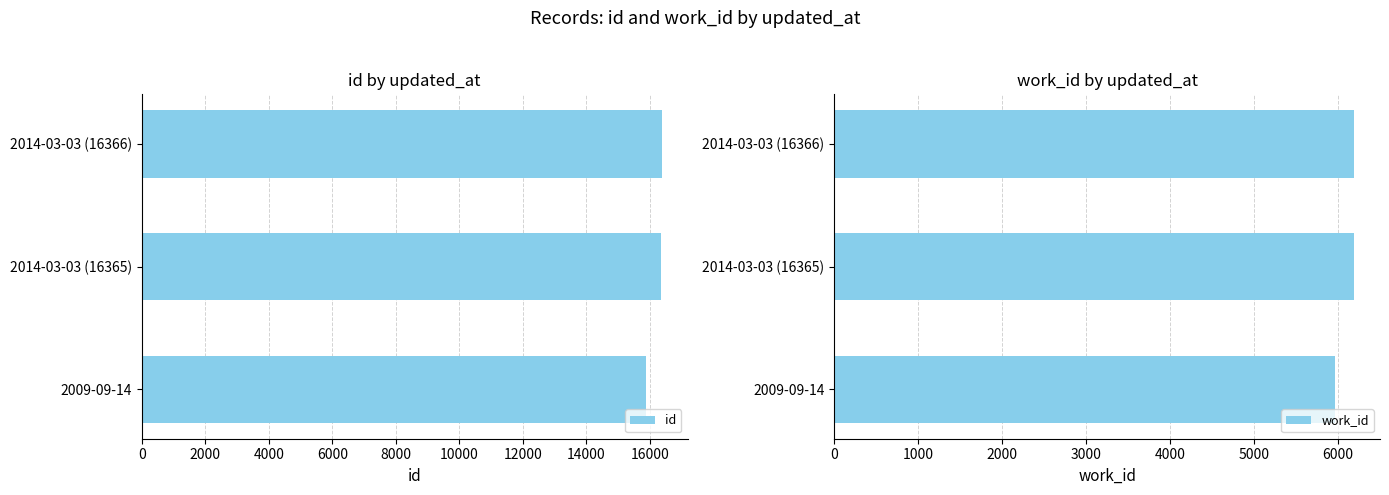

What is the sum of all id values?

48608